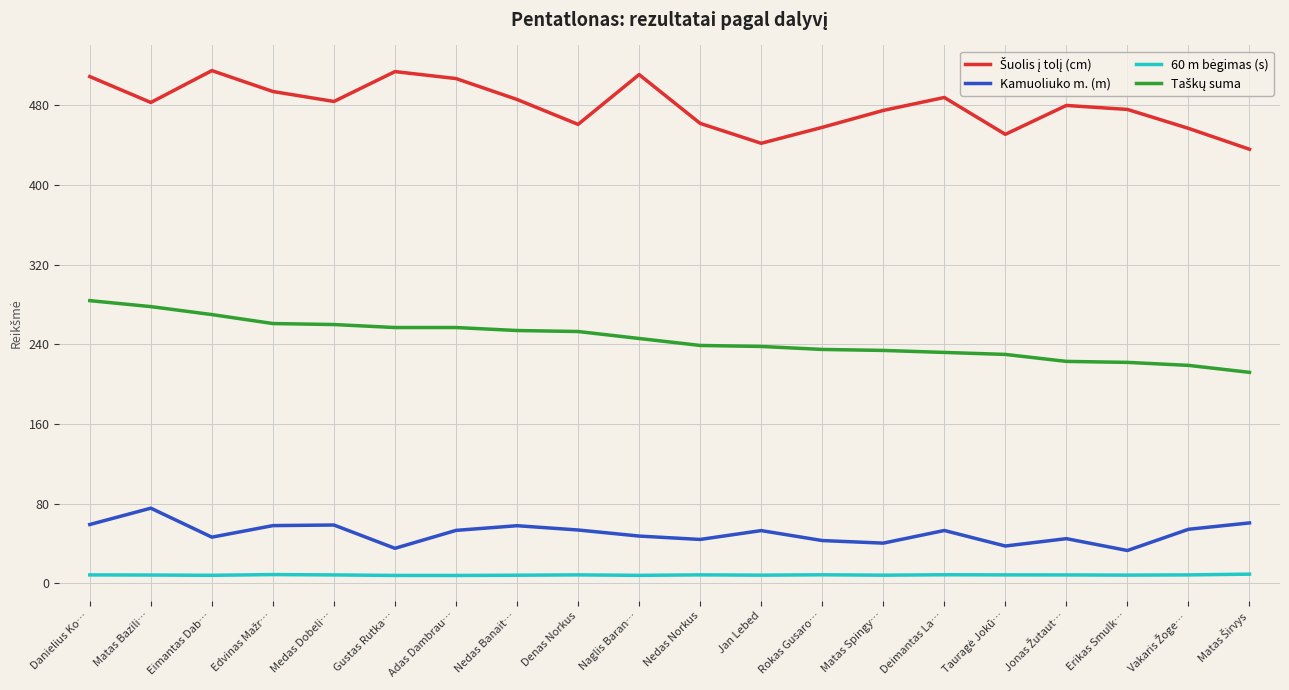

Does the chart display data point markers on the line(s)?

No